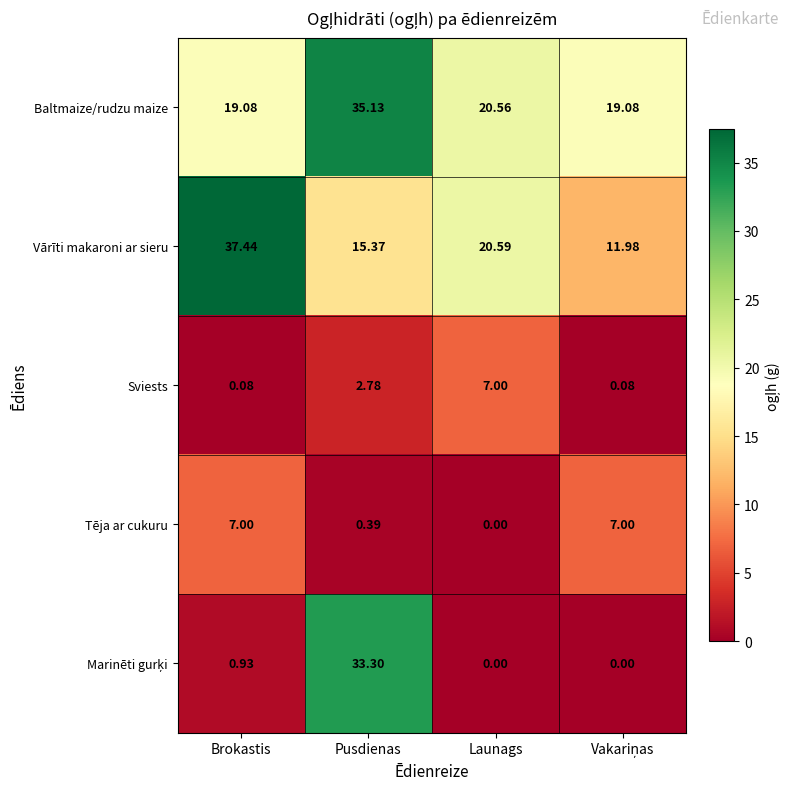

Which category has the highest value across all series?

Brokastis